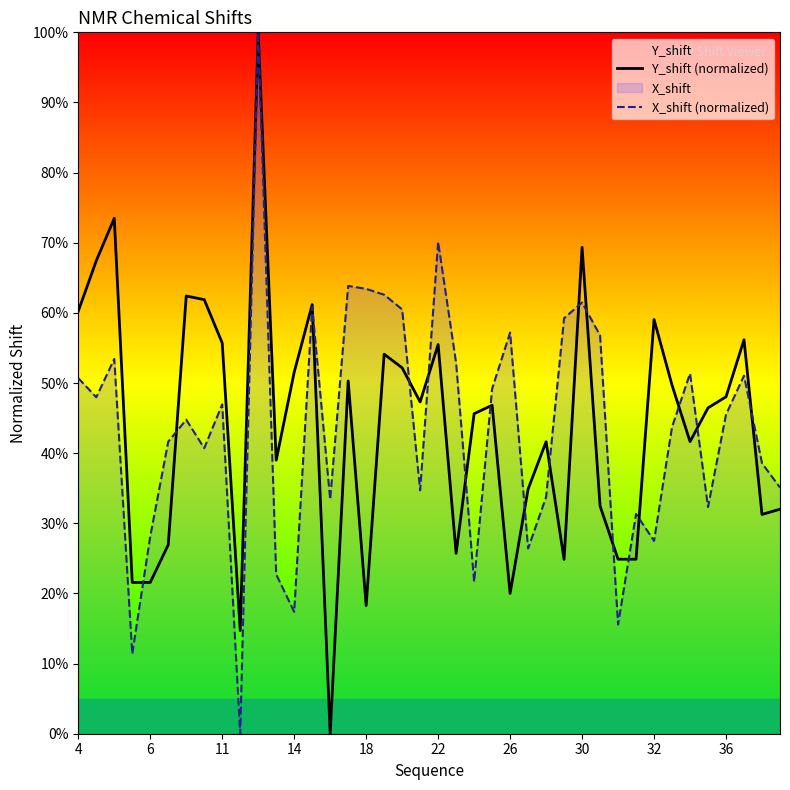

Rank the series by their average value, from highest to lowest.

Y_shift (normalized), X_shift (normalized)